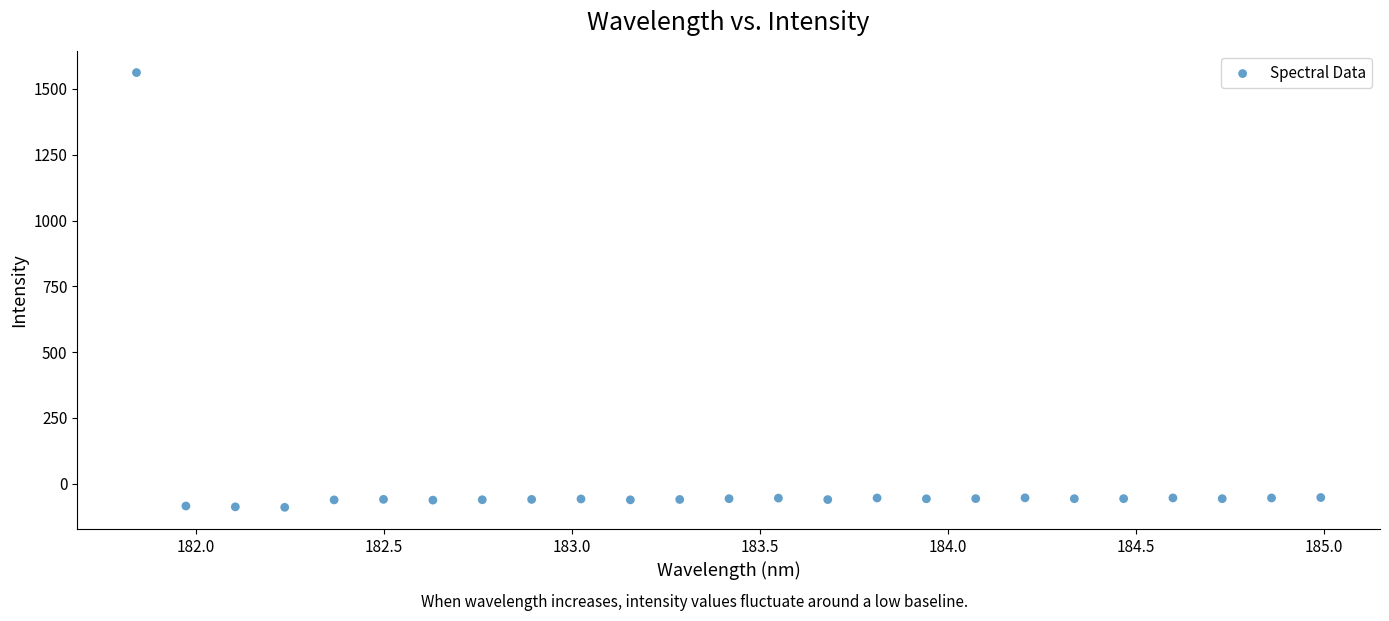

What is the range of X values (max minus min)?

3.1